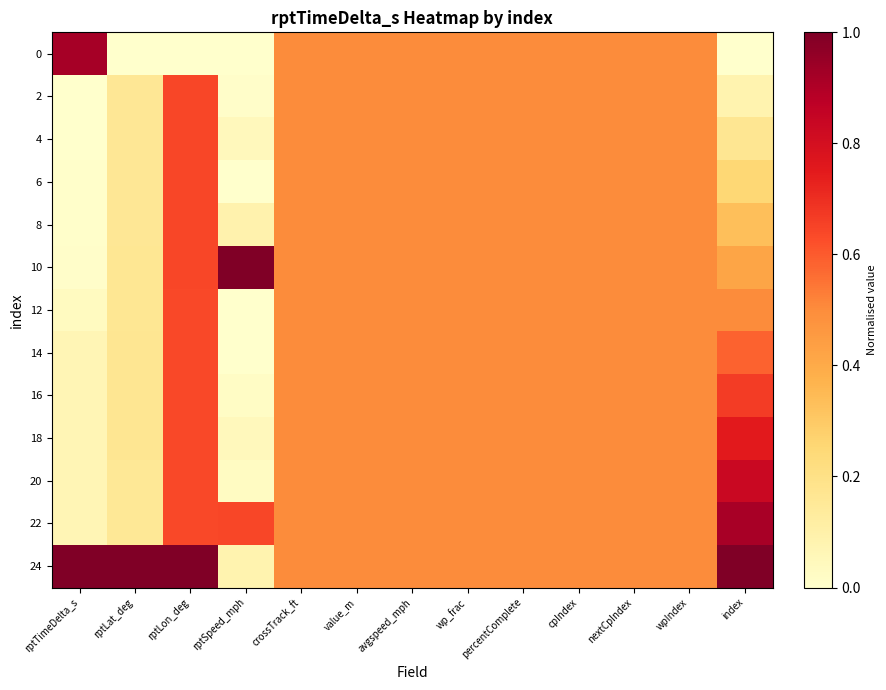

At which category is the sum across all series the highest?

rptLon_deg